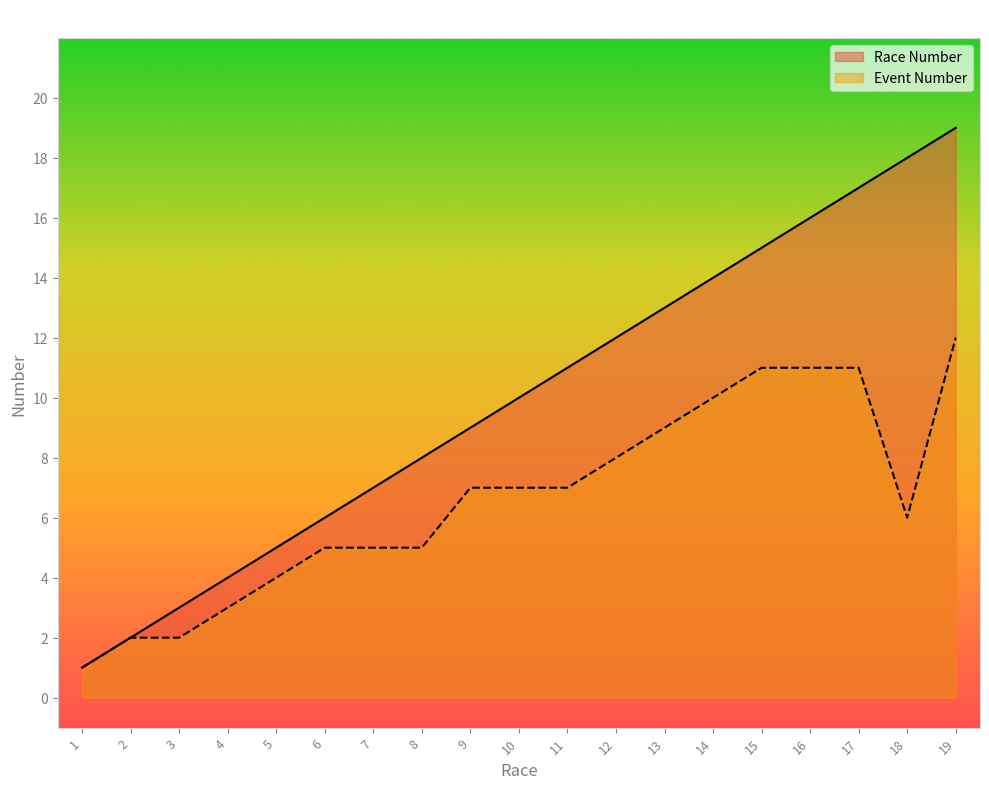

What is the total value across all series at 4?

7